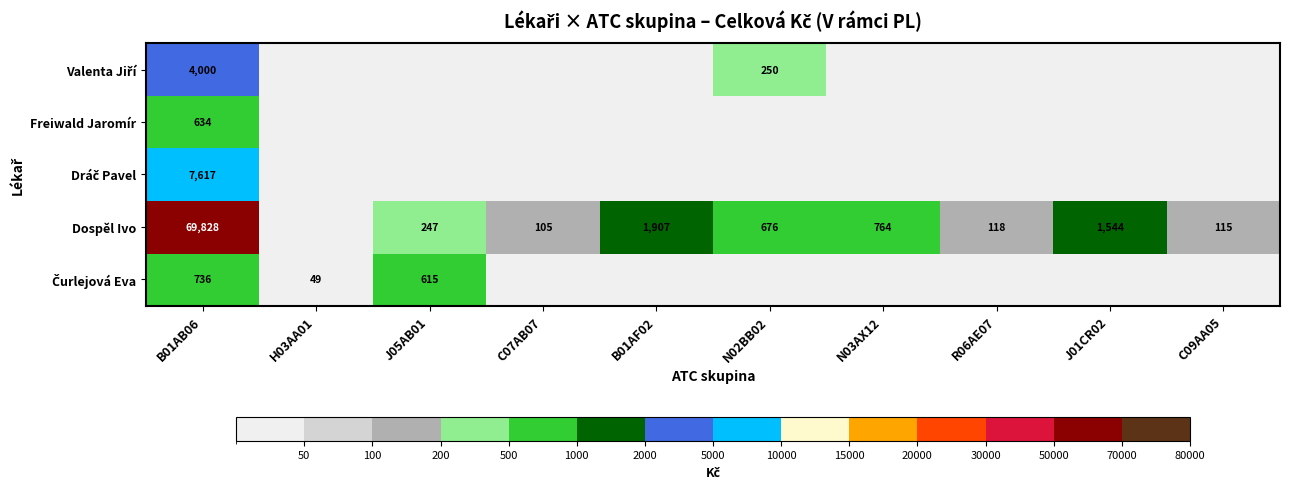

The Dospěl Ivo series shows 1023 at N02BB02. True or false?

False